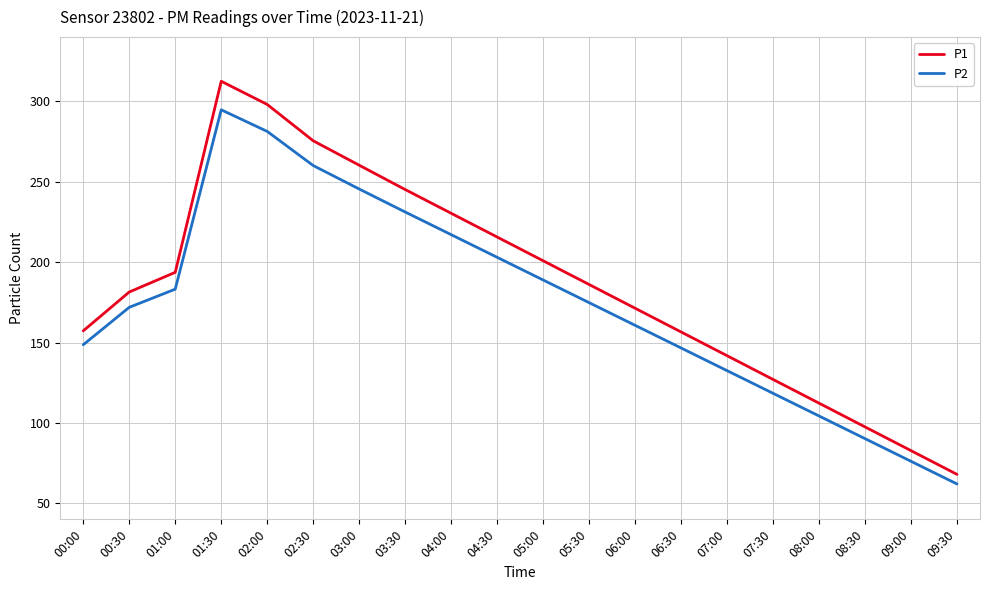

What is the approximate value of P2 at 00:00?

148.6